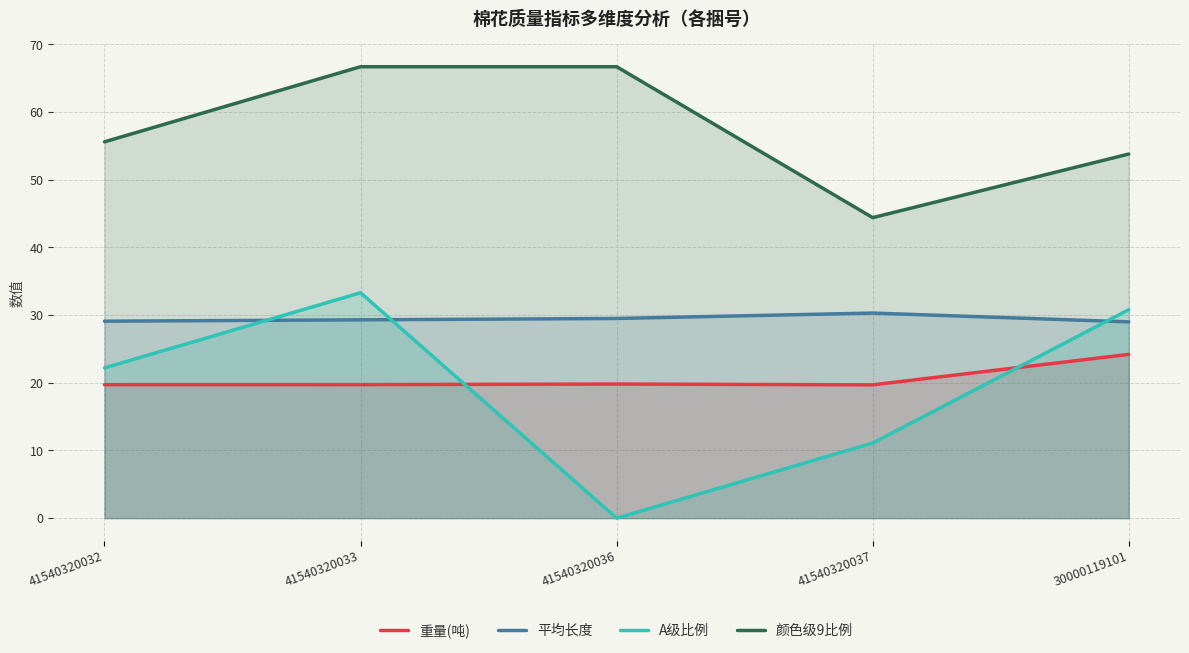

What is the difference between the maximum and minimum values in the 颜色级9比例 series?

22.3